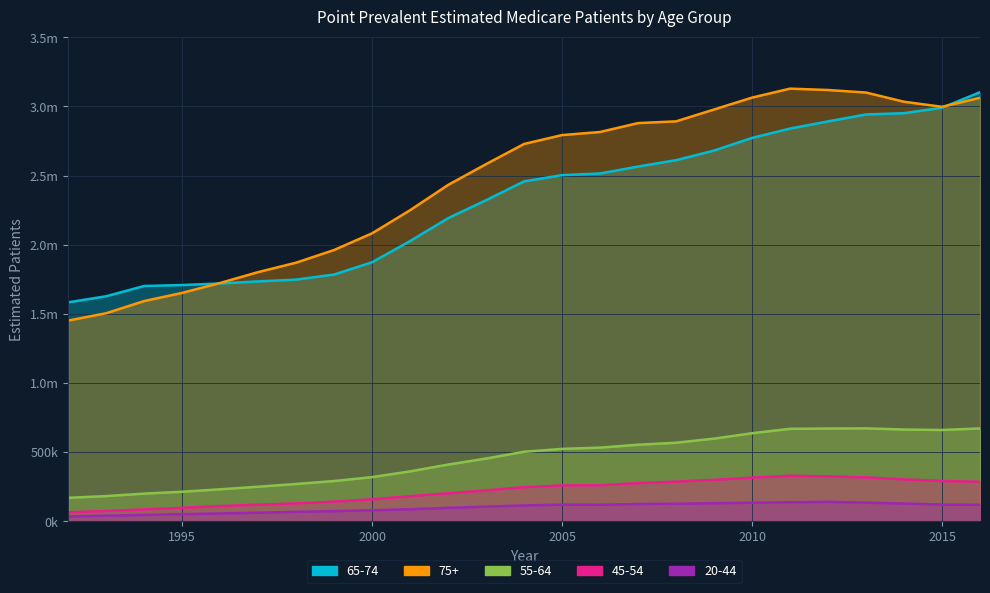

What is the value of the 75+ point at the 10th from the left?

2250100